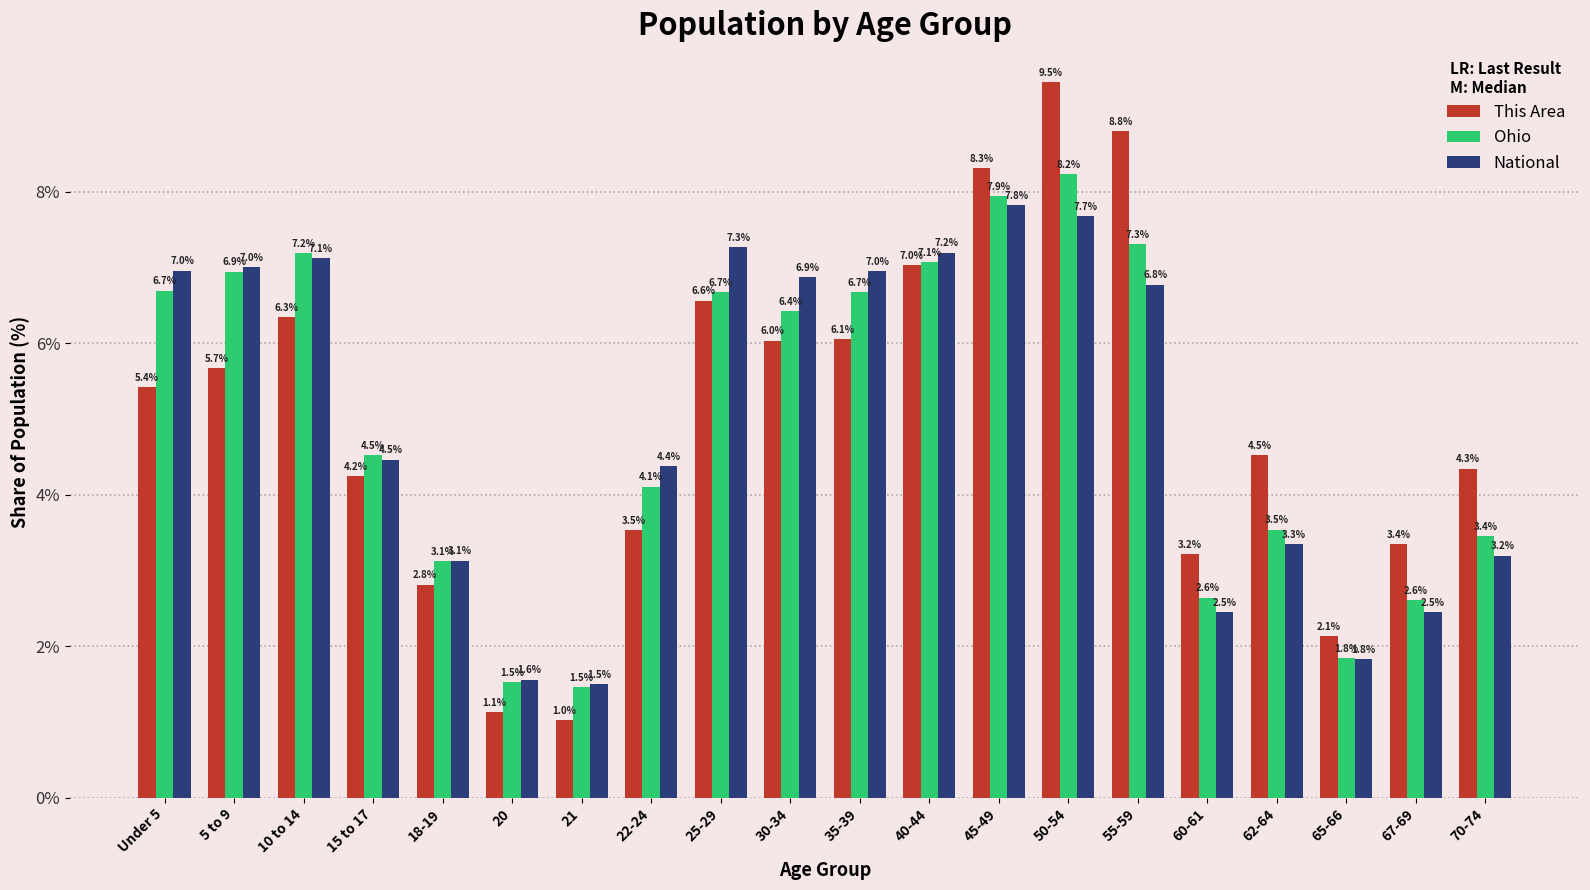

Which series changed the most between 21 and 35-39?

National